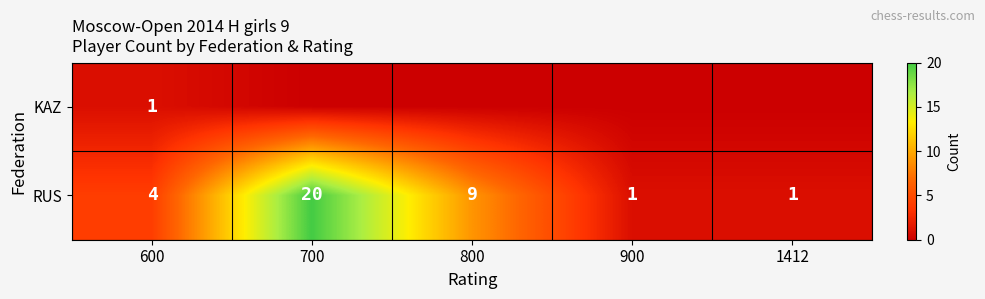

True or false: RUS has a value of 1 at 1412.

True